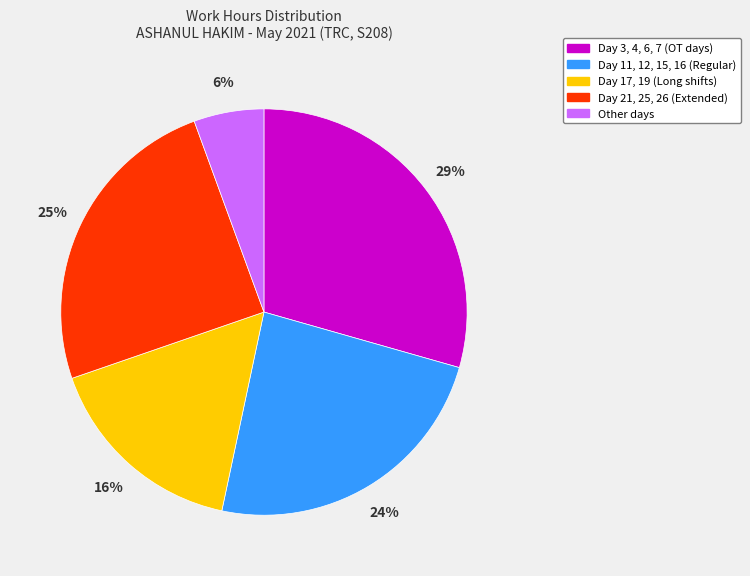

Does Day 3, 4, 6, 7 (OT days) account for over 50% of the chart?

No